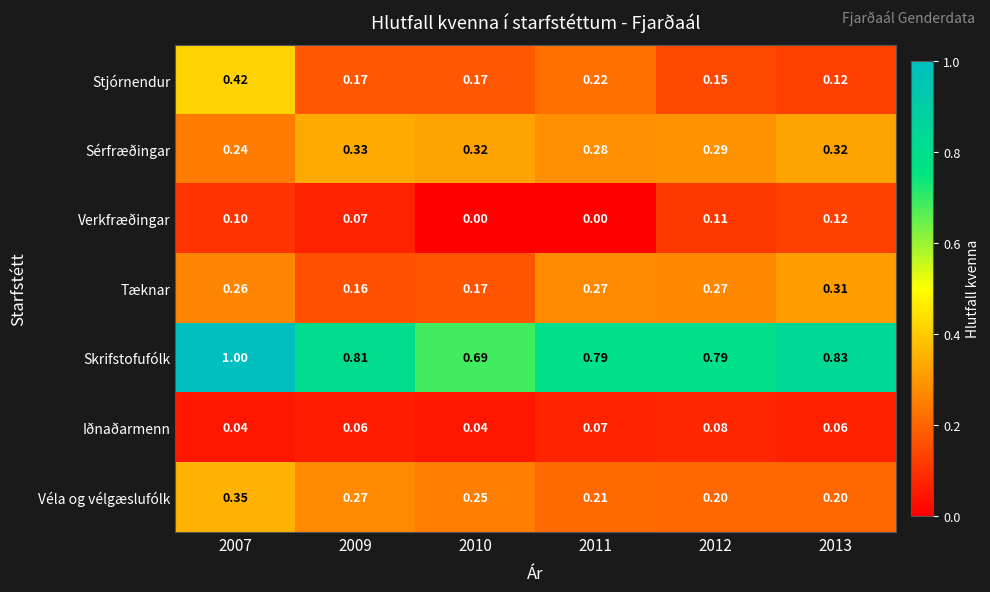

At how many categories does at least one series exceed 0?

6